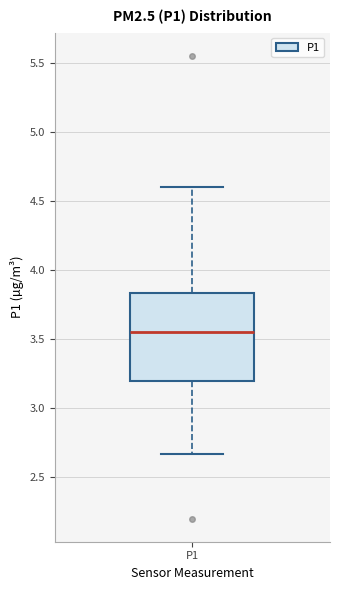

Transcribe this box plot: give where the median line is, the range the box spans, and where the two whiskers end, as read against the y-axis. The values are not printed on the chart, so give them approximately, as read against the axis.

median 3.55, box 3.20 to 3.85, whiskers 2.65 to 4.60